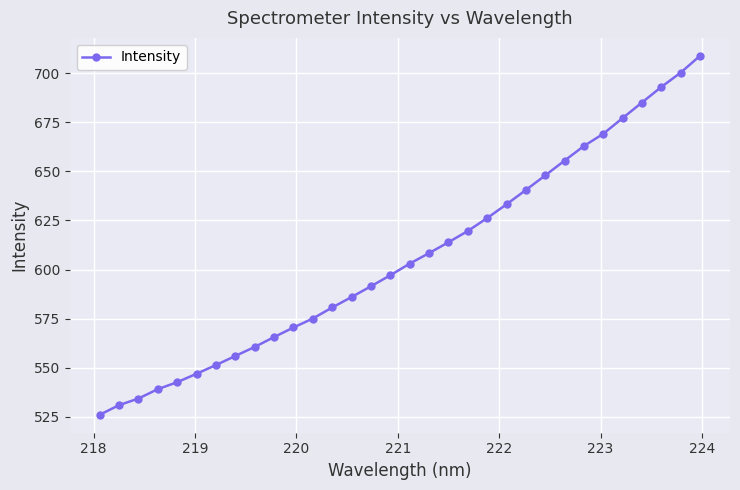

True or false: there are more than 2 points higher than both neighbors.

False